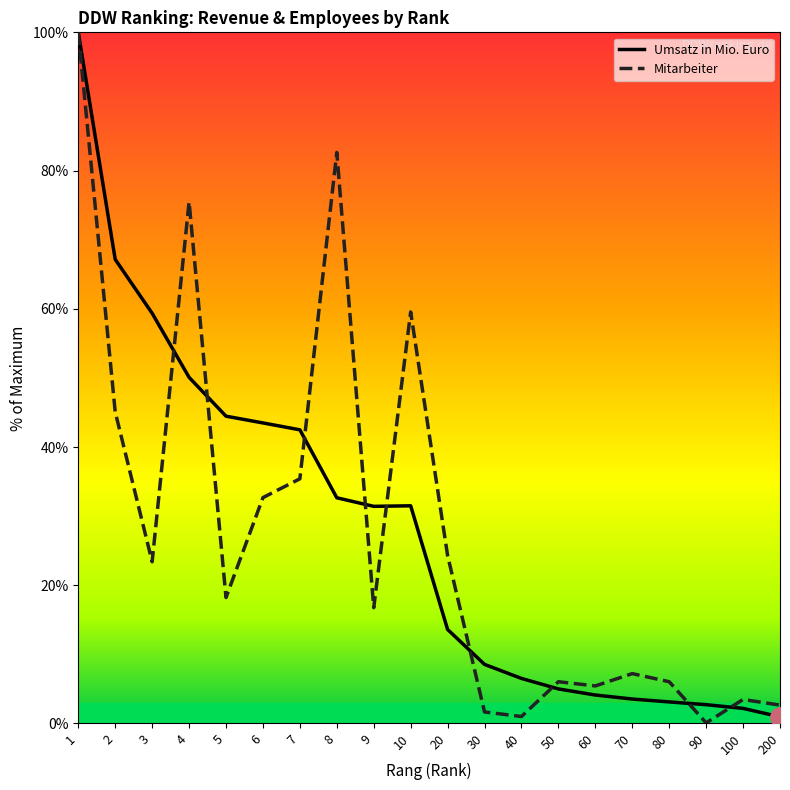

What is the total value across all series at 1?

200.0